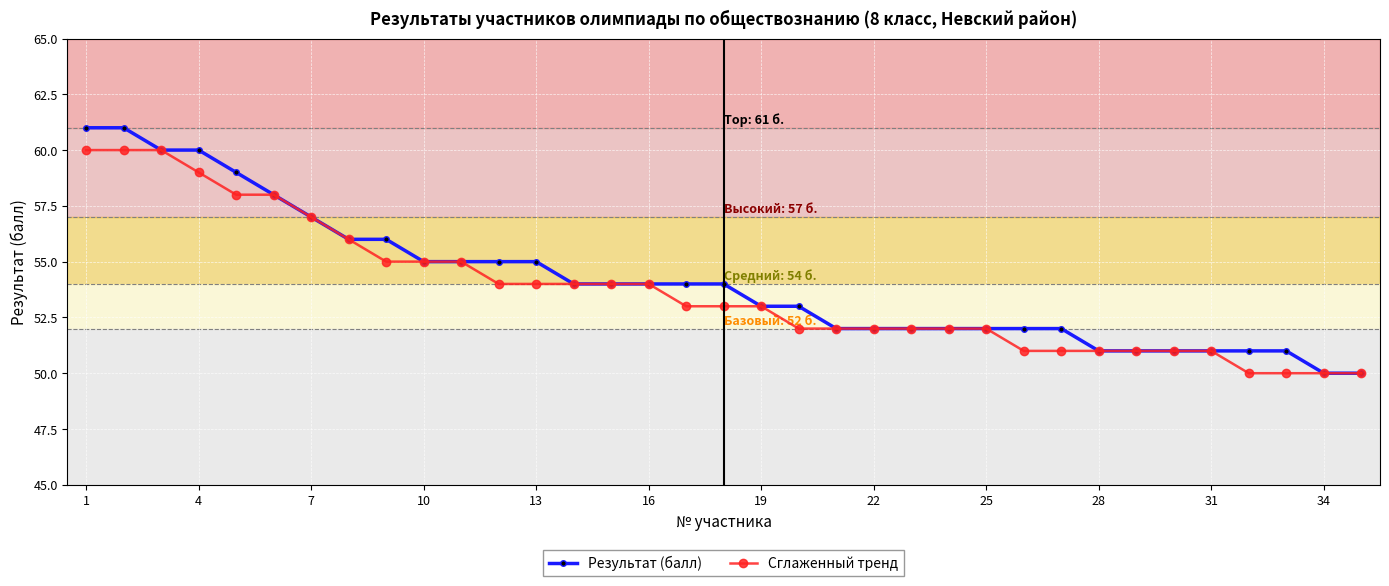

What is the minimum value for Сглаженный тренд?

50